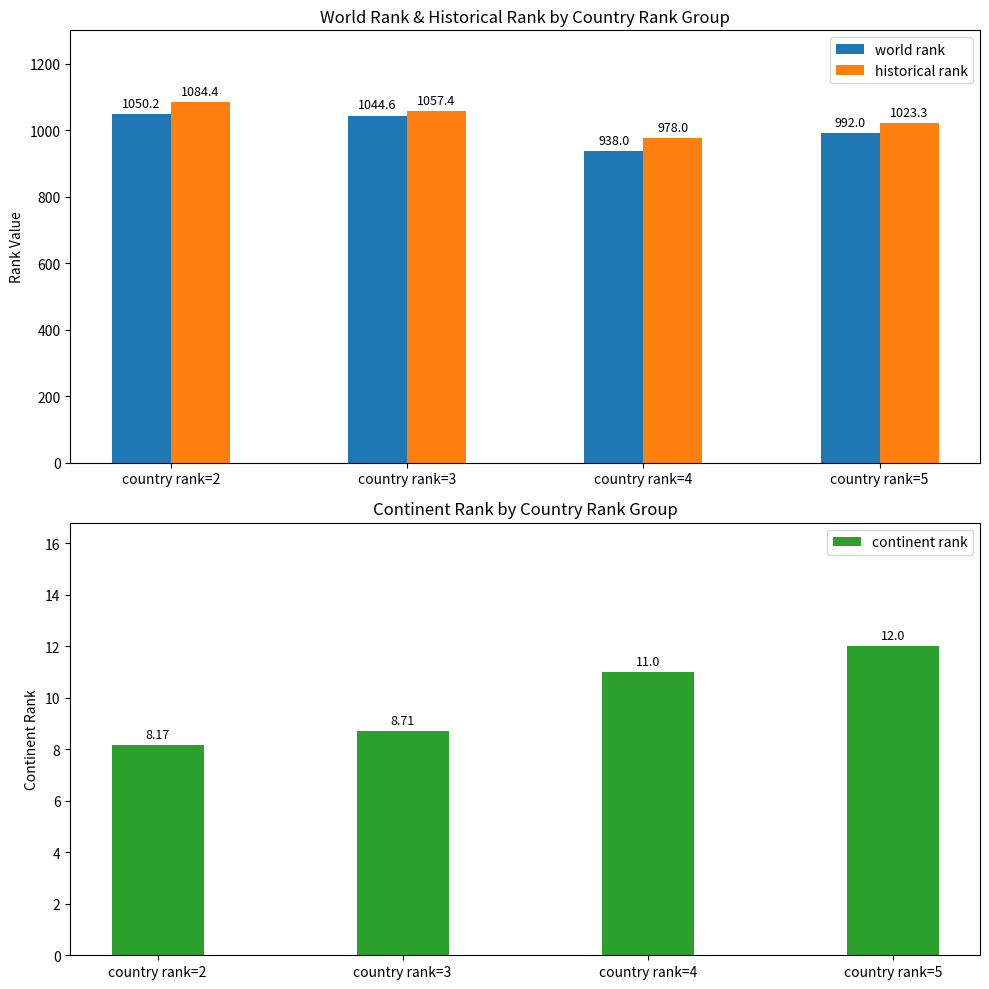

At which category is the sum across all series the highest?

country rank=2